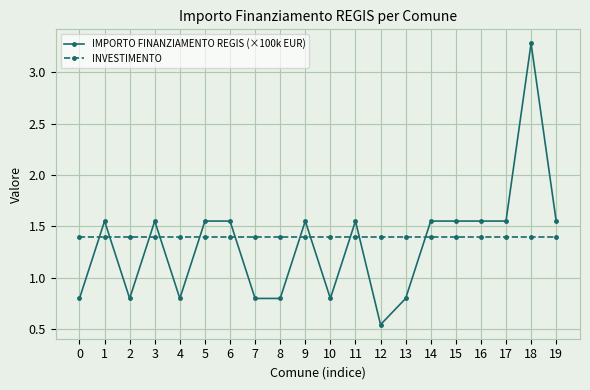

Which series ends up on top after the final intersection of IMPORTO FINANZIAMENTO REGIS (×100k EUR) and INVESTIMENTO?

IMPORTO FINANZIAMENTO REGIS (×100k EUR)